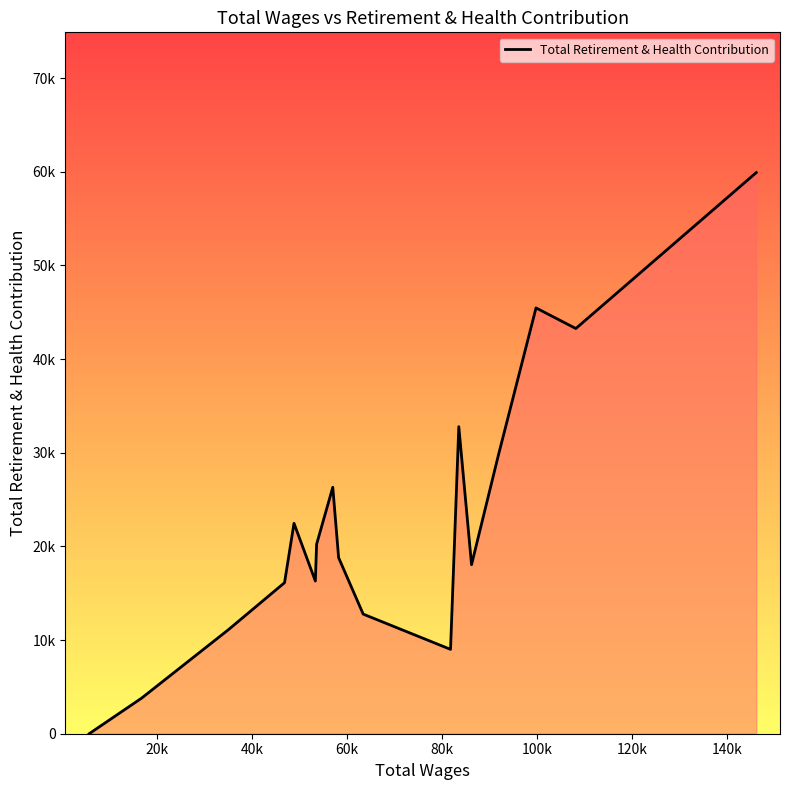

Reading left to right, transcribe all the data shown in this chart.

0	3792	11108	16126	22466	16302	20226	26315	18800	12772	9007	32787	18050	29701	45465	43266	59912